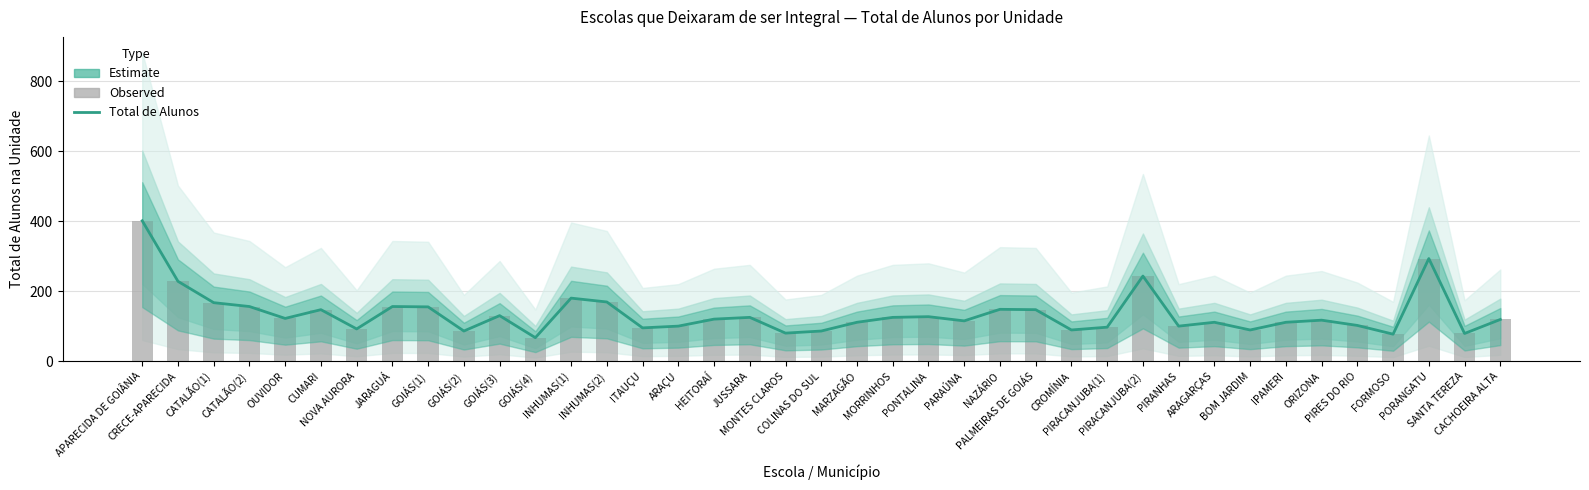

Reading left to right, extract all data points from this chart.

Total de Alunos: 401	228	167	156	122	147	92	156	155	86	130	67	180	169	95	100	120	125	80	86	111	125	127	115	148	147	89	97	243	100	111	89	111	117	102	77	293	79	119
Observed (schools): 401	228	167	156	122	147	92	156	155	86	130	67	180	169	95	100	120	125	80	86	111	125	127	115	148	147	89	97	243	100	111	89	111	117	102	77	293	79	119